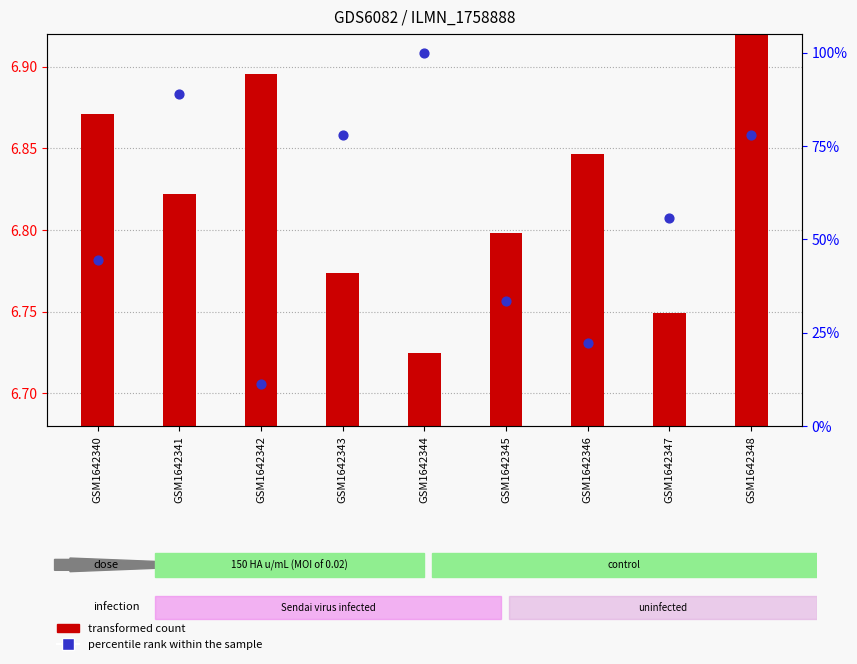

At which category is the sum across all series the highest?

GSM1642344